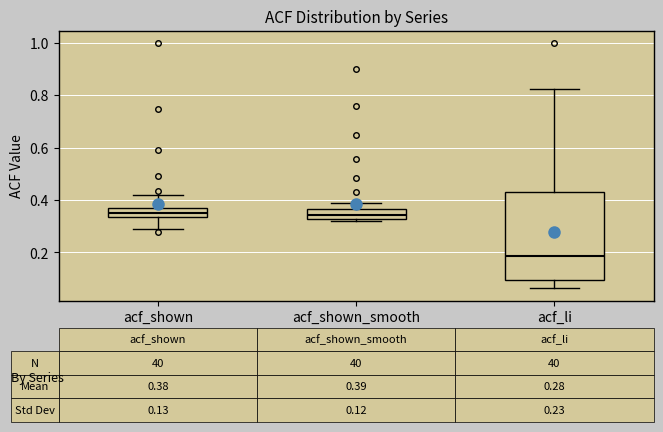

Comparing the boxes themselves (not the whiskers), which one is the tallest?

acf_li